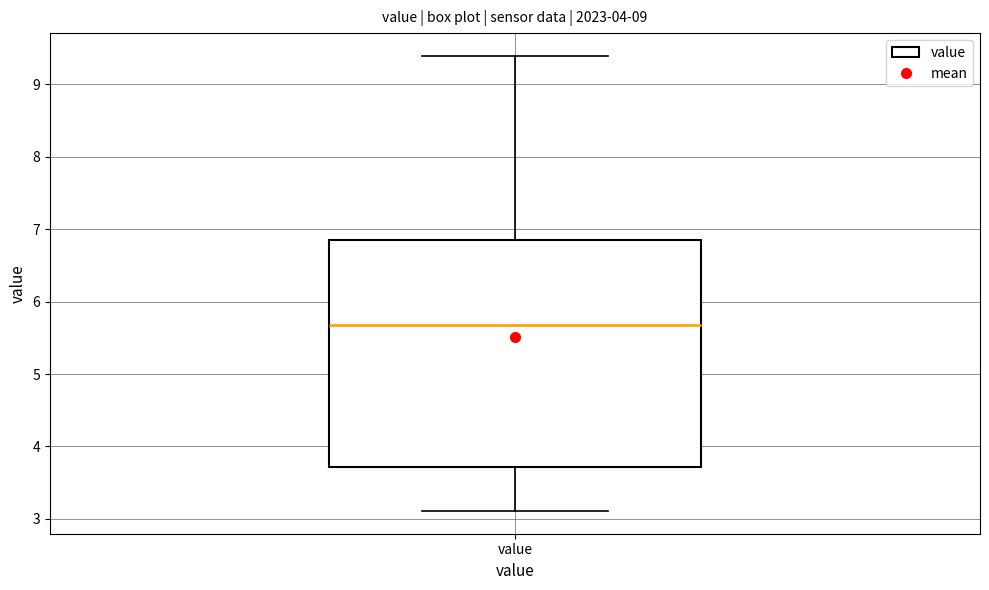

Read this box plot against the y-axis: the position of the median line, the range covered by the box, and the ends of both whiskers. The values are not printed on the chart, so give them approximately, as read against the axis.

median 5.7, box 3.7 to 6.9, whiskers 3.1 to 9.4